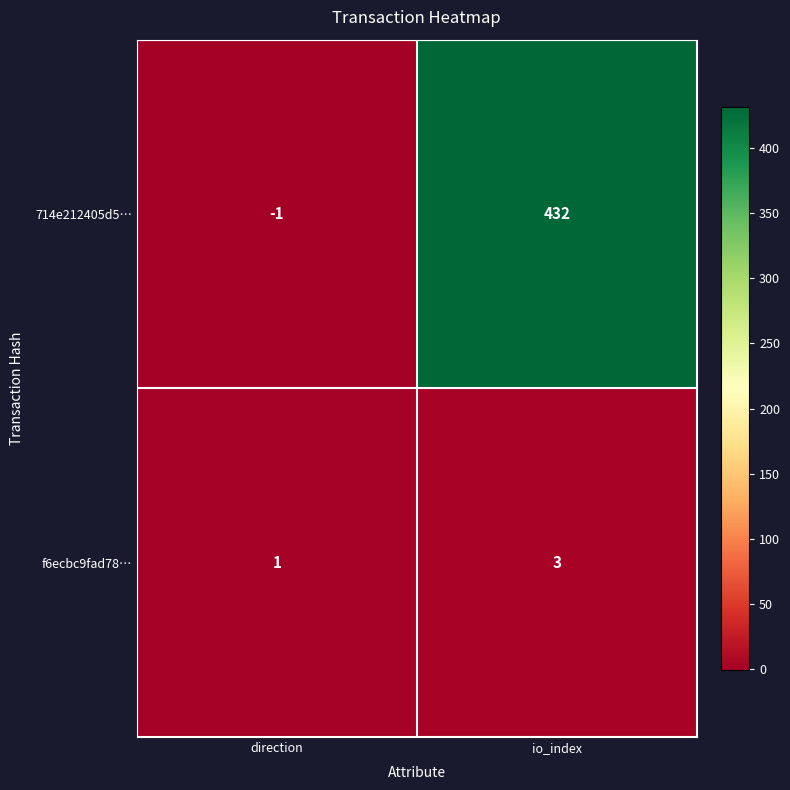

What is the average value of the 714e212405d5… series?

216